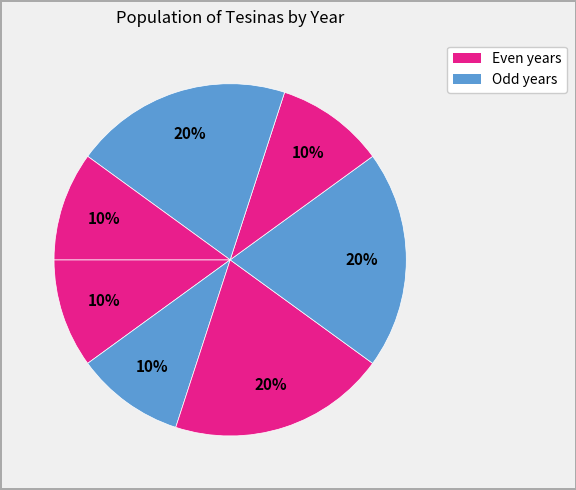

How many slices are in this pie chart?

7